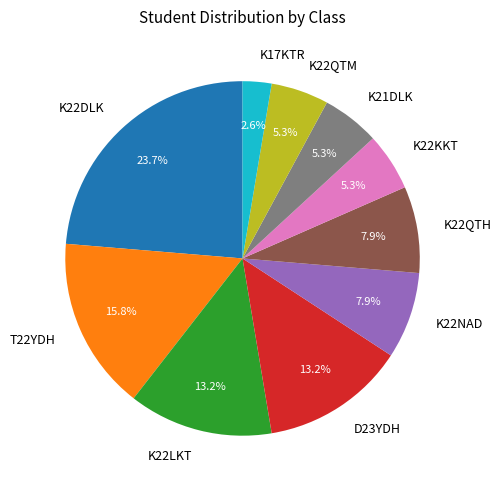

Is the sum of K21DLK and K22NAD greater than half?

No